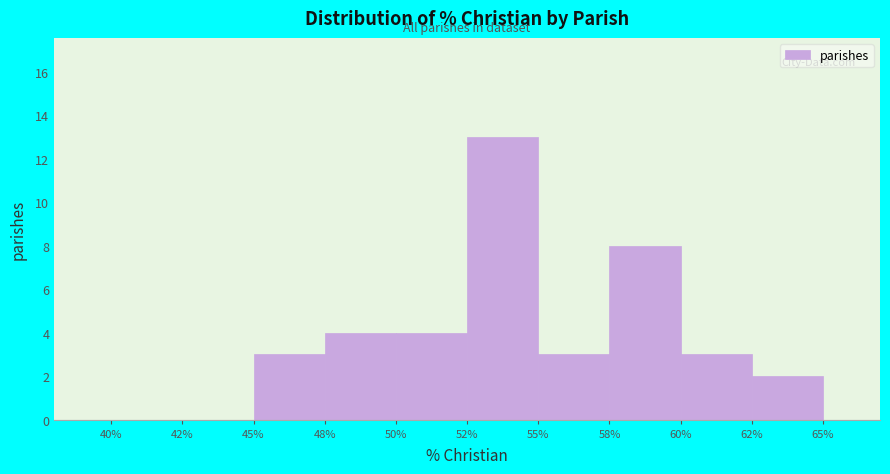

What is the ratio of the value at 48% to the value at 58%?

0.5